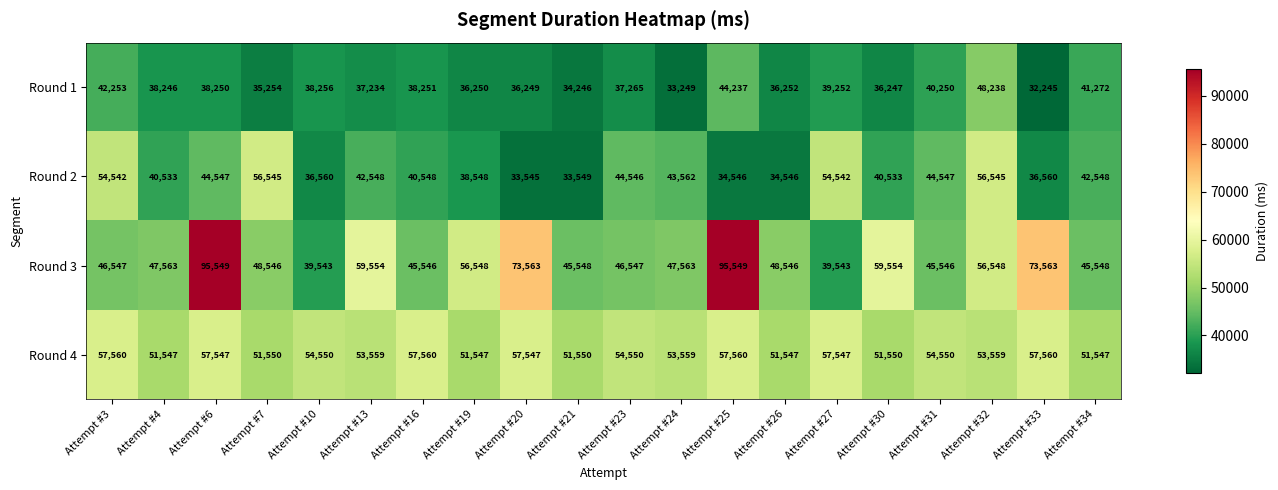

Which series has the largest total across all categories?

Round 3